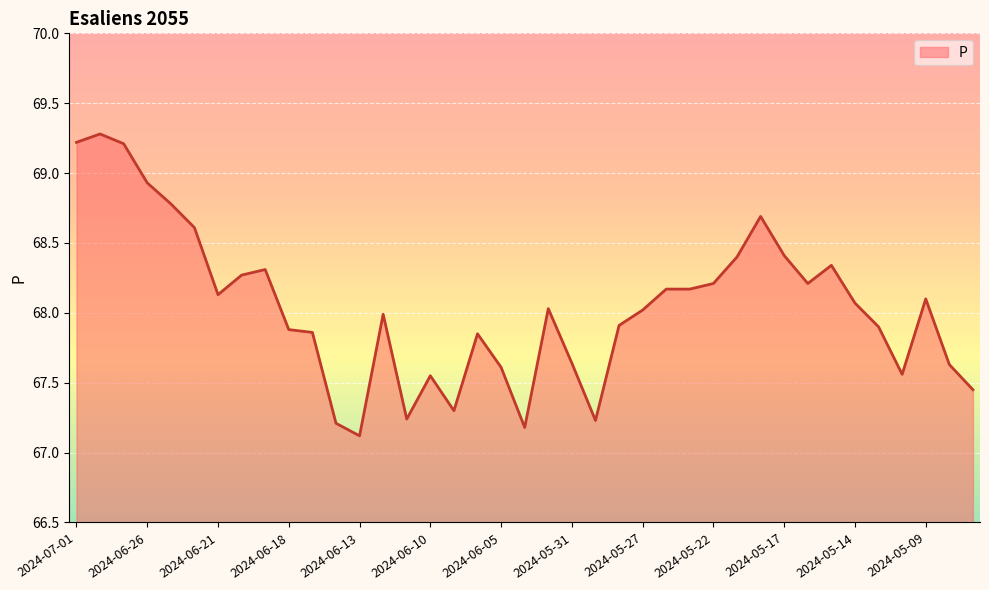

Does the chart have visible grid lines?

Yes